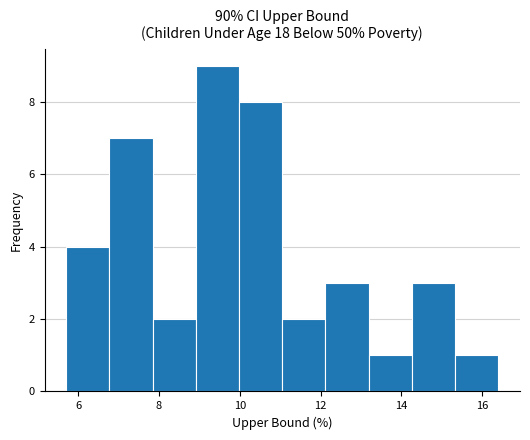

Reading left to right, transcribe this chart: for each bar, give the range it covers on the x-axis and its height. Neither the bar edges nor the heights are printed on the chart, so give them approximately, as read against the axes.

5.8 to 6.8: 4
6.8 to 7.8: 7
7.8 to 9.0: 2
9.0 to 10.0: 9
10.0 to 11.0: 8
11.0 to 12.2: 2
12.2 to 13.2: 3
13.2 to 14.2: 1
14.2 to 15.4: 3
15.4 to 16.4: 1